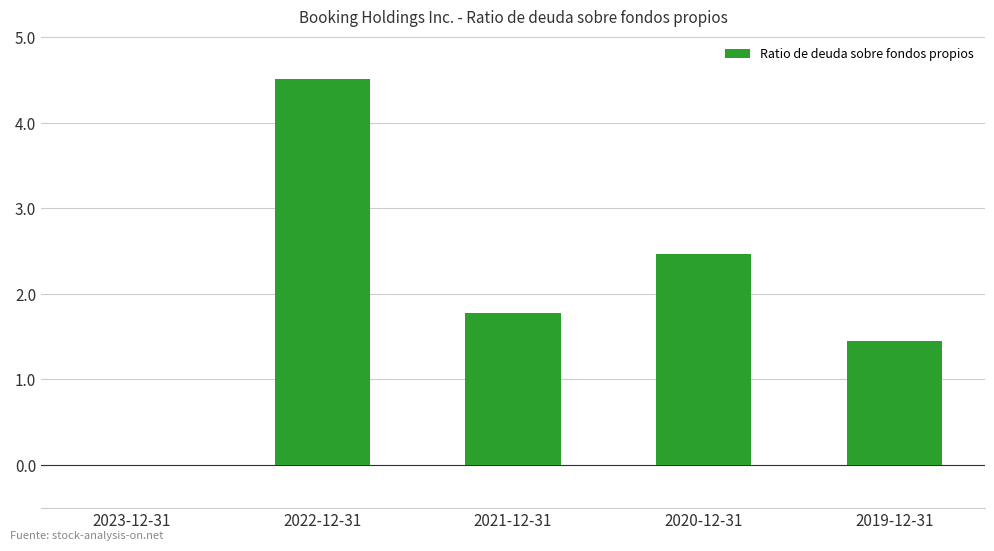

What is the sum of all values?

10.2